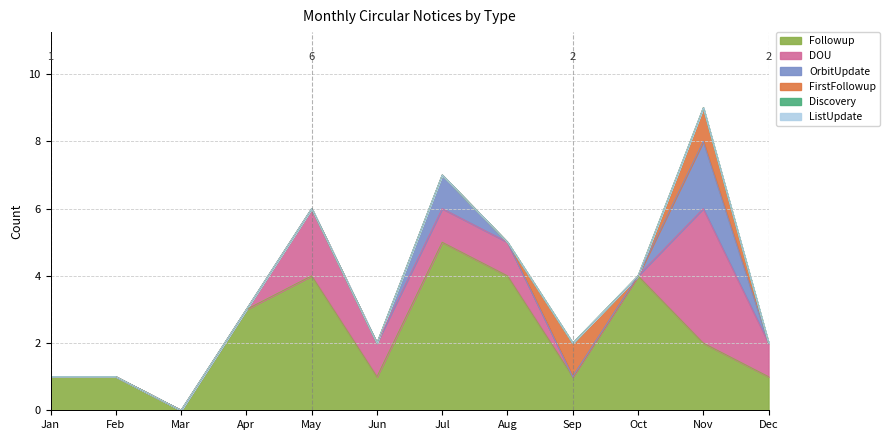

How many lines are shown in the chart?

6